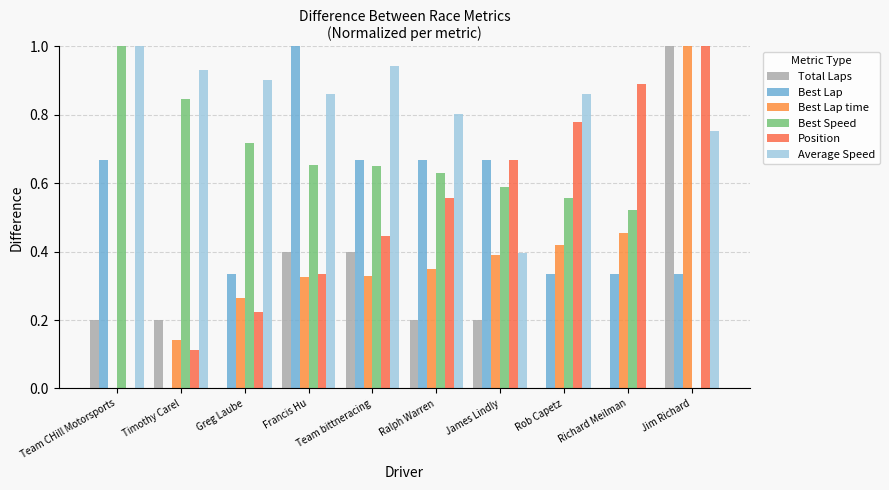

Reading left to right, transcribe all the data shown in this chart.

Total Laps: Team CHill Motorsports=0.2	Timothy Carel=0.2	Greg Laube=0.0	Francis Hu=0.4	Team bittneracing=0.4	Ralph Warren=0.2	James Lindly=0.2	Rob Capetz=0.0	Richard Meilman=0.0	Jim Richard=1.0
Best Lap: Team CHill Motorsports=0.7	Timothy Carel=0.0	Greg Laube=0.3	Francis Hu=1.0	Team bittneracing=0.7	Ralph Warren=0.7	James Lindly=0.7	Rob Capetz=0.3	Richard Meilman=0.3	Jim Richard=0.3
Best Lap time: Team CHill Motorsports=0.0	Timothy Carel=0.1	Greg Laube=0.3	Francis Hu=0.3	Team bittneracing=0.3	Ralph Warren=0.4	James Lindly=0.4	Rob Capetz=0.4	Richard Meilman=0.5	Jim Richard=1.0
Best Speed: Team CHill Motorsports=1.0	Timothy Carel=0.8	Greg Laube=0.7	Francis Hu=0.7	Team bittneracing=0.7	Ralph Warren=0.6	James Lindly=0.6	Rob Capetz=0.6	Richard Meilman=0.5	Jim Richard=0.0
Position: Team CHill Motorsports=0.0	Timothy Carel=0.1	Greg Laube=0.2	Francis Hu=0.3	Team bittneracing=0.4	Ralph Warren=0.6	James Lindly=0.7	Rob Capetz=0.8	Richard Meilman=0.9	Jim Richard=1.0
Average Speed: Team CHill Motorsports=1.0	Timothy Carel=0.9	Greg Laube=0.9	Francis Hu=0.9	Team bittneracing=0.9	Ralph Warren=0.8	James Lindly=0.4	Rob Capetz=0.9	Richard Meilman=0.0	Jim Richard=0.8